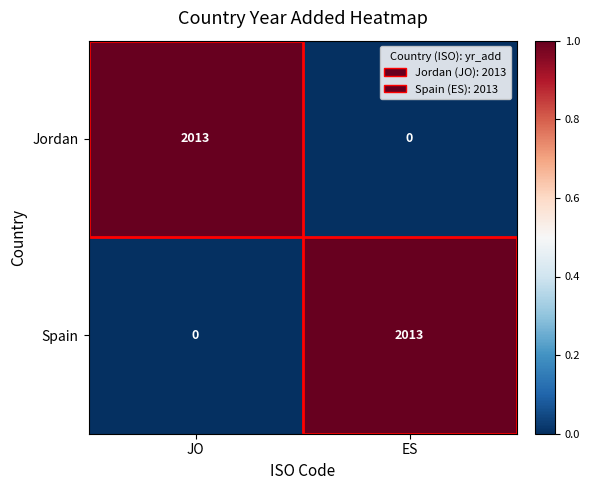

What is the maximum value for Jordan?

2013